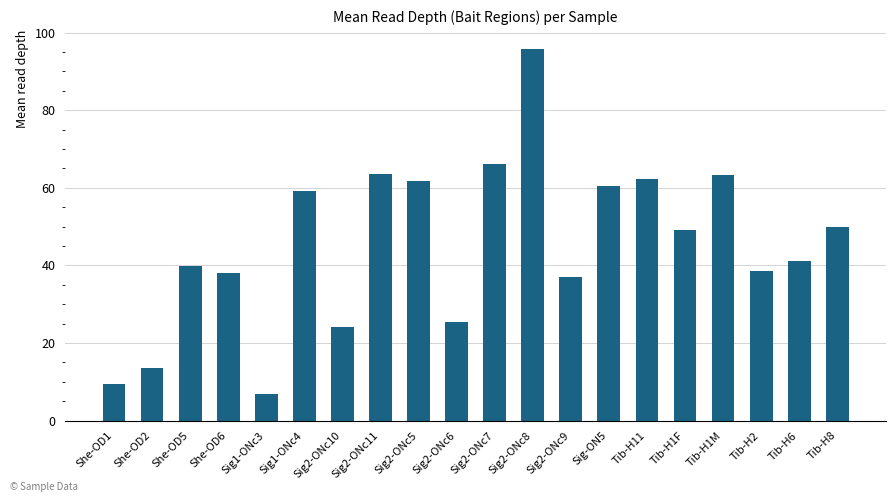

Between She-OD6 and Tib-H6, which is larger?

Tib-H6